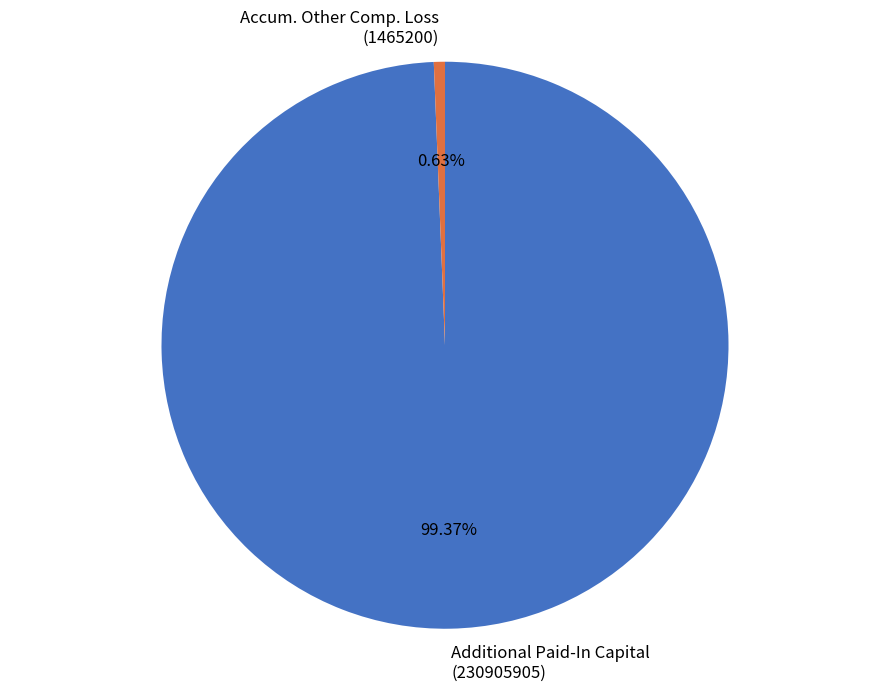

To the nearest percent, what is the average slice percentage?

50%